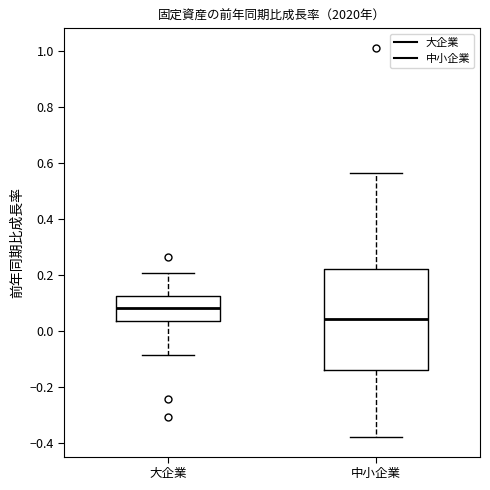

Which box's median line is the highest?

大企業